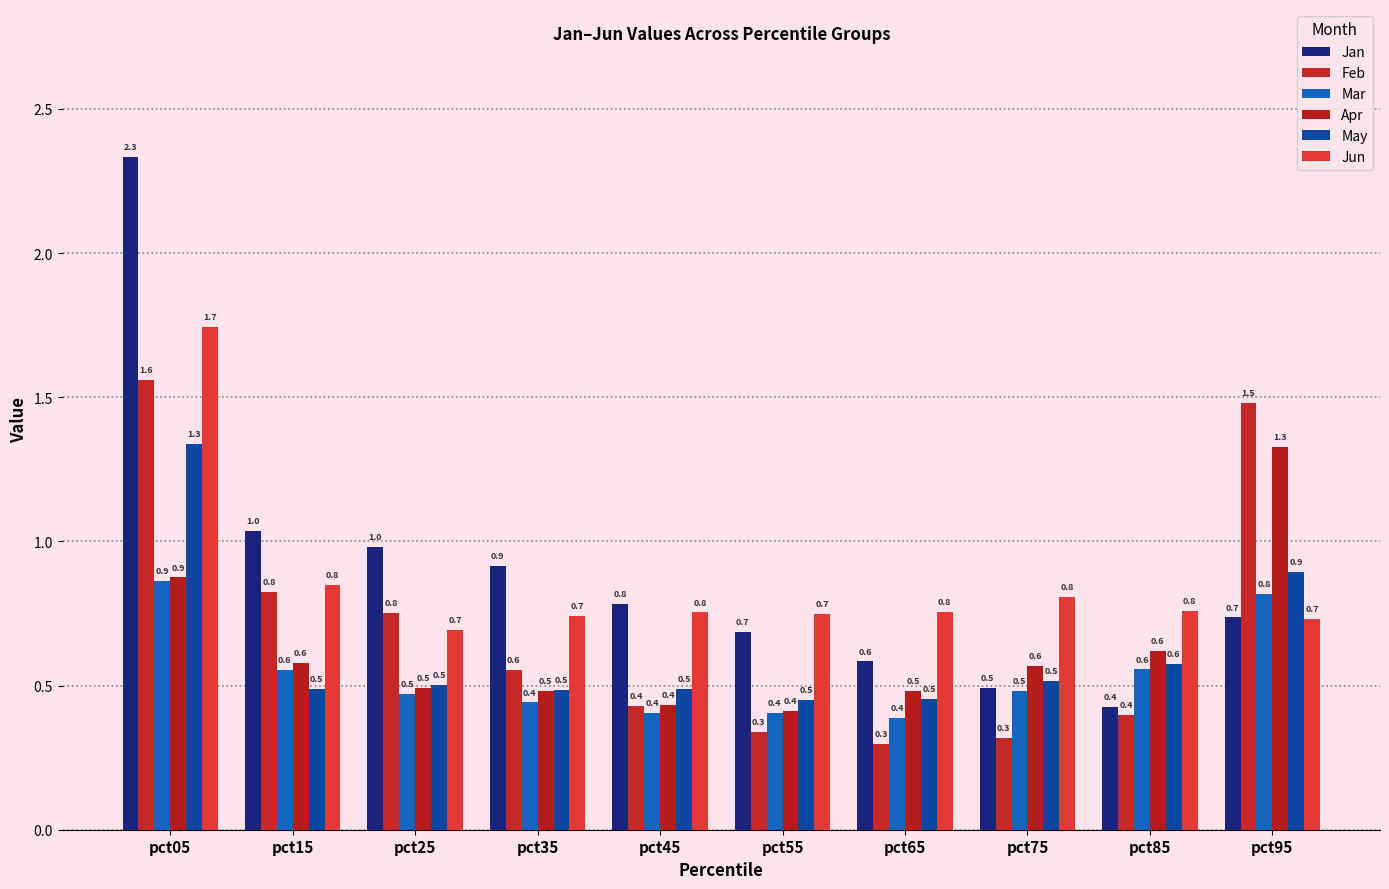

What is the smallest value displayed?

0.3